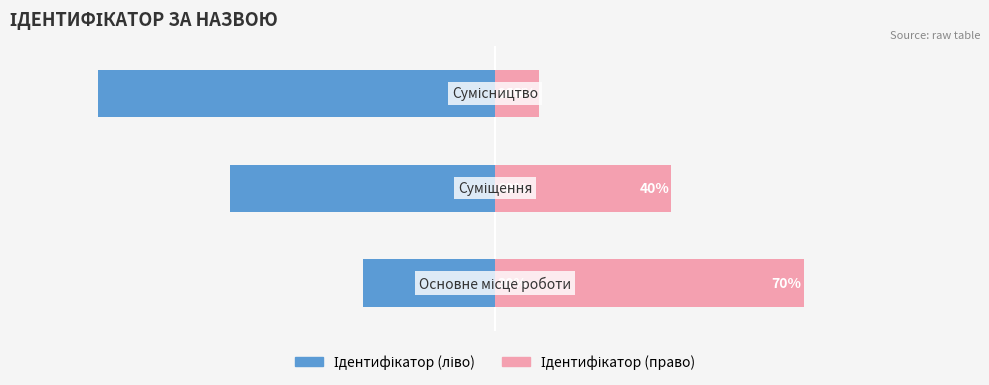

Reading left to right, extract all data points from this chart.

Ідентифікатор (ліво): -30	-60	-90
Ідентифікатор (право): 70	40	10